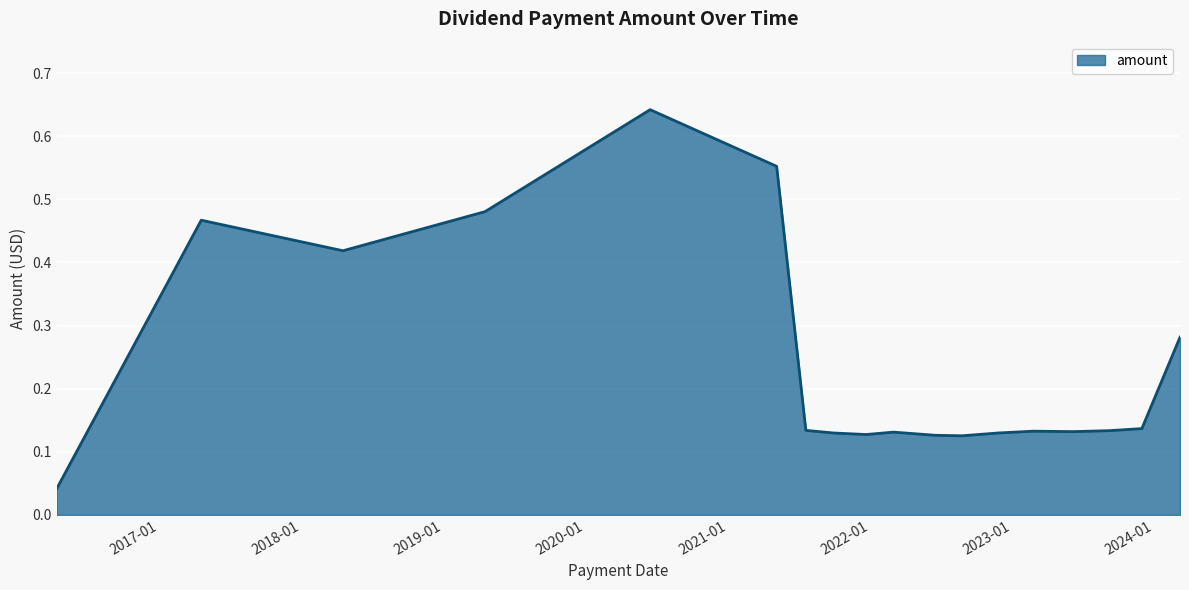

What is the average value?

0.2